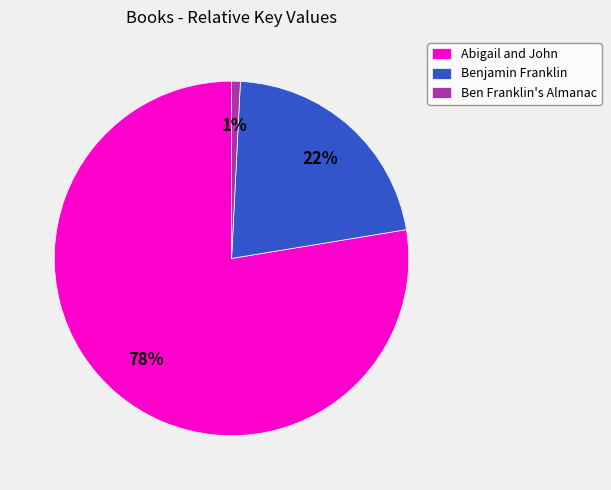

Which category has the biggest portion of the pie?

Abigail and John